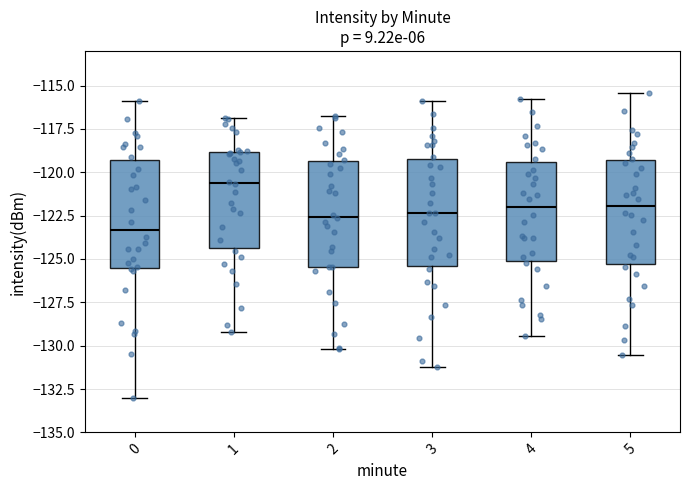

Reading left to right, read every box against the y-axis: the position of its median line, the range the box covers, and the ends of its whiskers. The values are not printed on the chart, so give them approximately, as read against the axis.

0: median -123.5, box -125.5 to -119.5, whiskers -133.0 to -116.0
1: median -120.5, box -124.5 to -119.0, whiskers -129.0 to -117.0
2: median -122.5, box -125.5 to -119.5, whiskers -130.0 to -117.0
3: median -122.5, box -125.5 to -119.0, whiskers -131.0 to -116.0
4: median -122.0, box -125.0 to -119.5, whiskers -129.5 to -116.0
5: median -122.0, box -125.5 to -119.5, whiskers -130.5 to -115.5